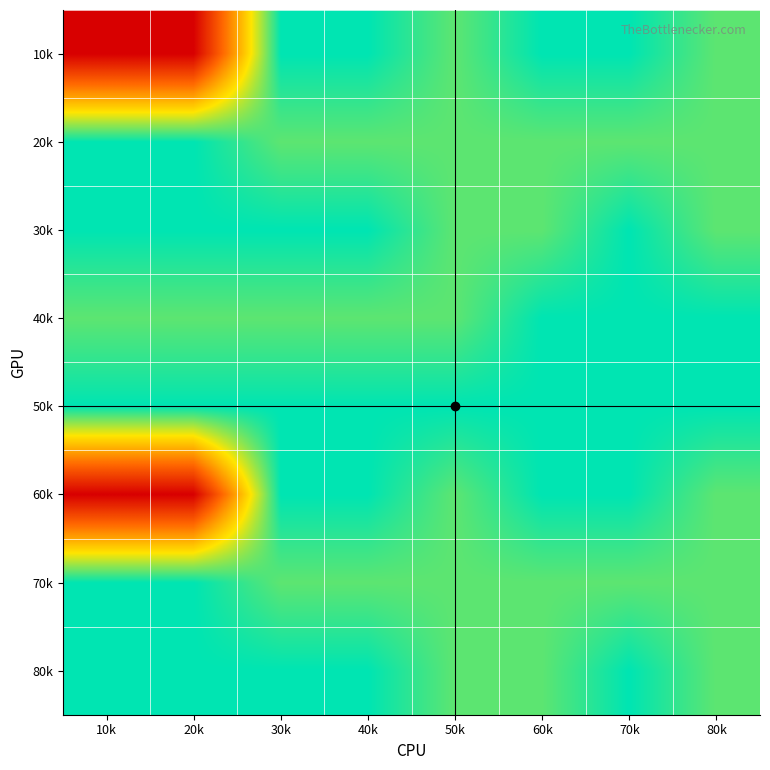

What is the spread (max minus min) of values at 30k?

0.1